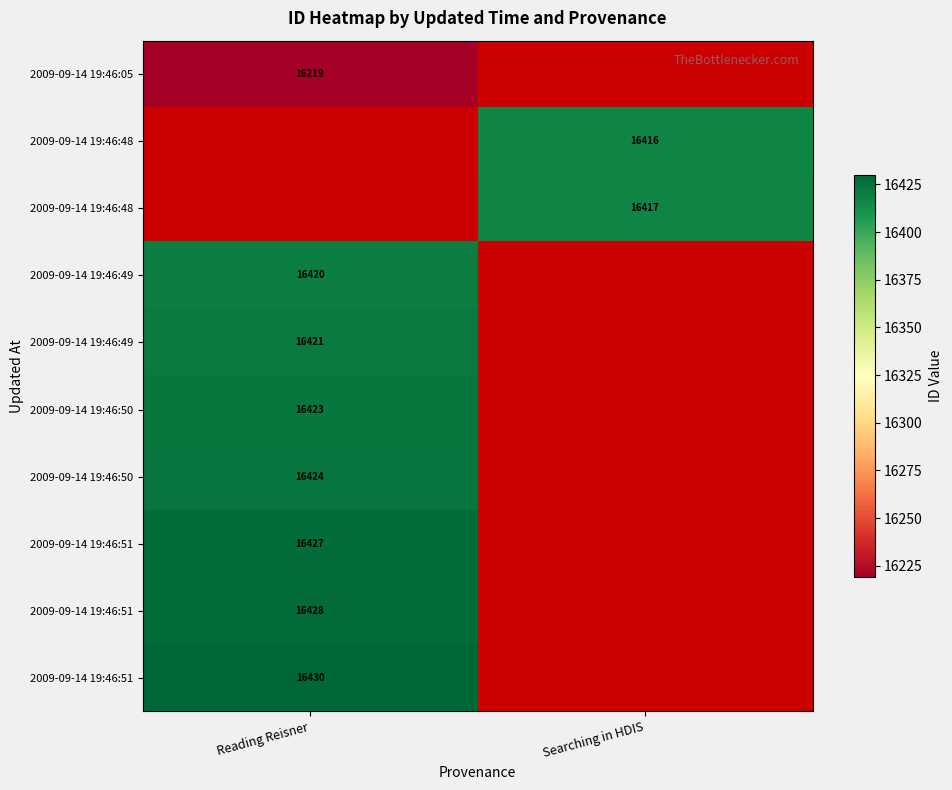

Which has a higher value, Searching in HDIS or Reading Reisner?

Reading Reisner